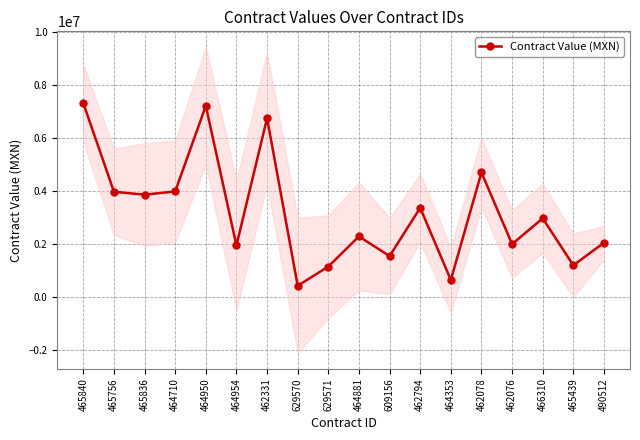

Which label corresponds to the largest value in the chart?

465840